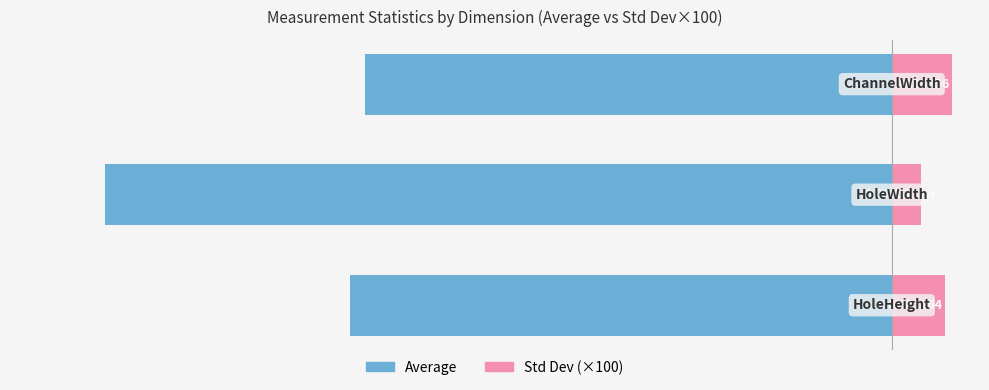

How many bars are there in total?

6